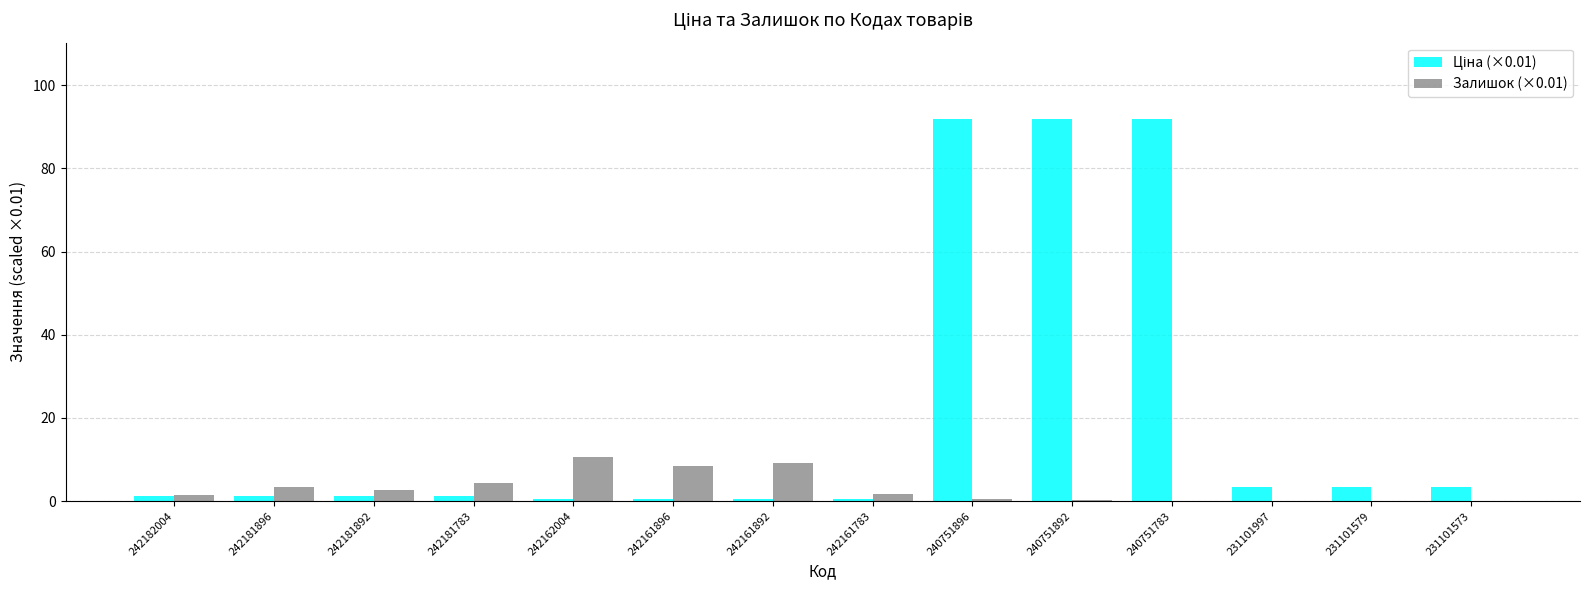

Are the bars horizontal?

No